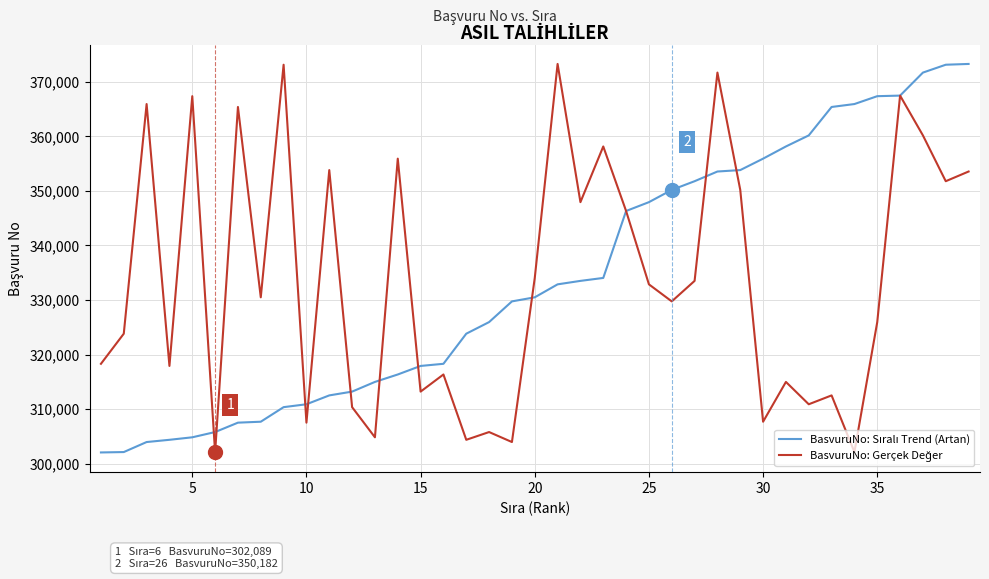

What is the minimum value shown in the chart?

302089